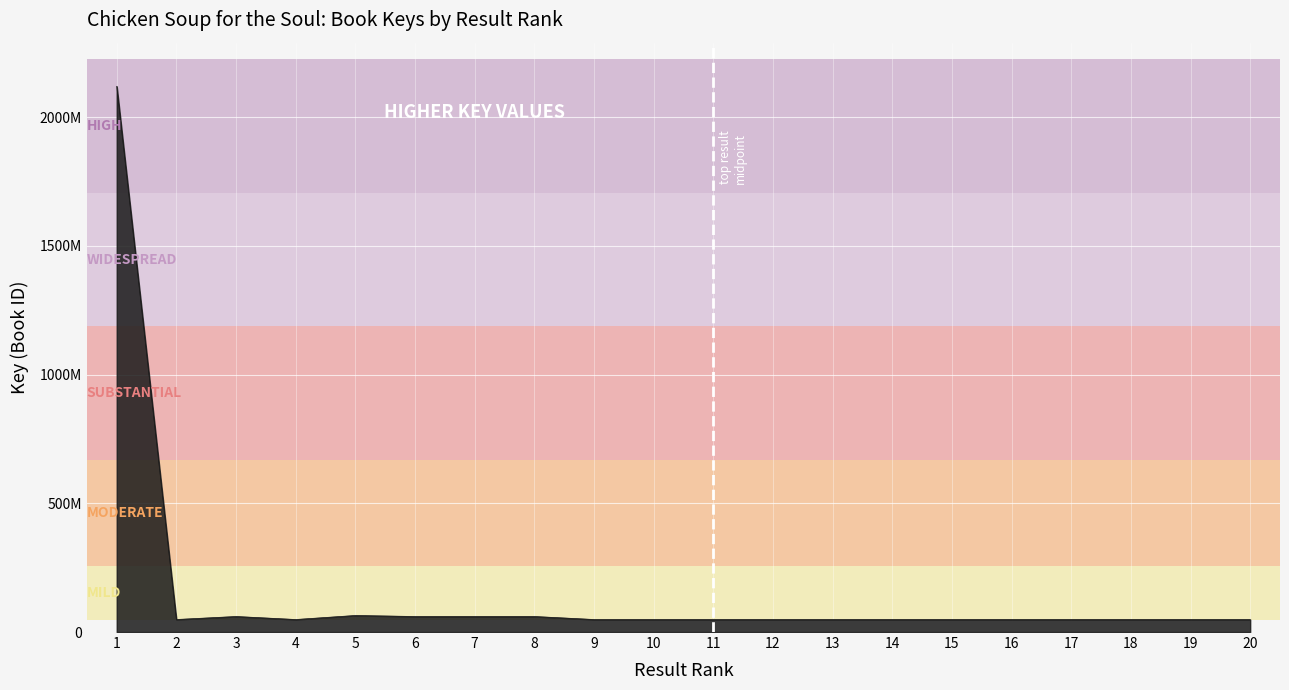

What is the difference between the maximum and minimum values?

2070890984